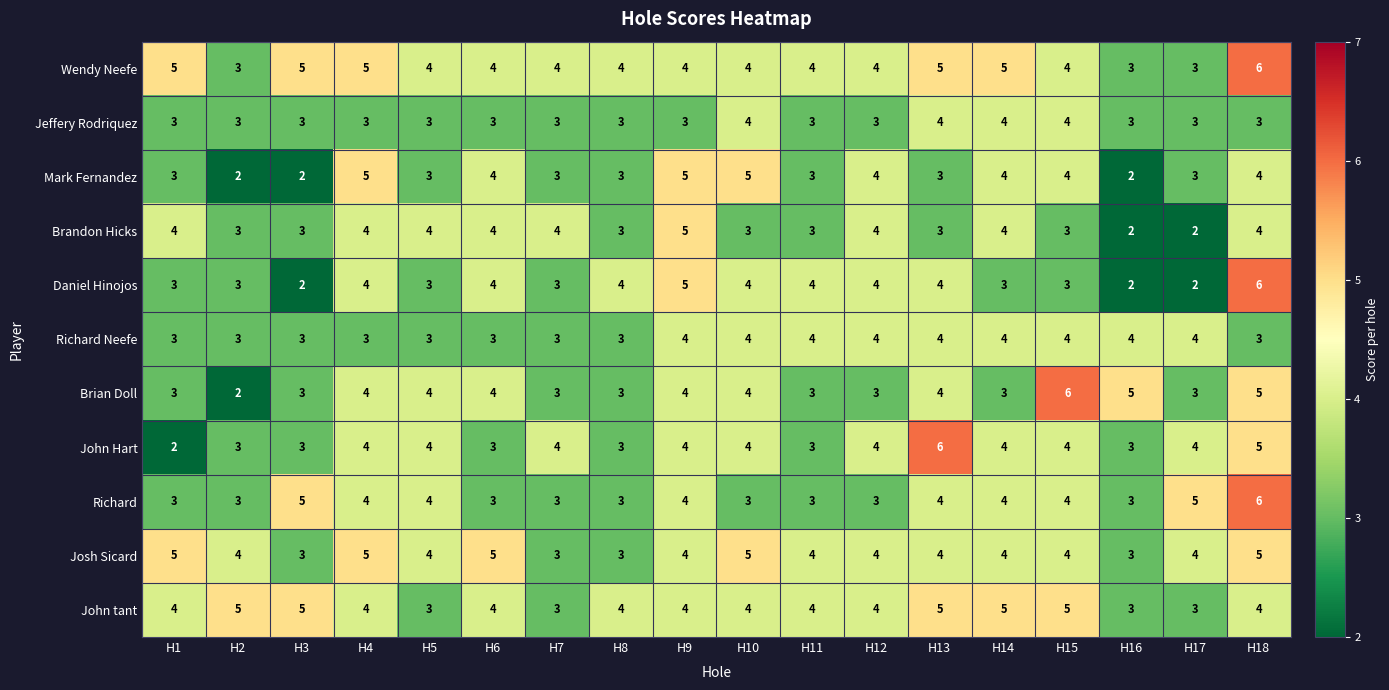

Which series changed the most between H14 and H18?

Daniel Hinojos